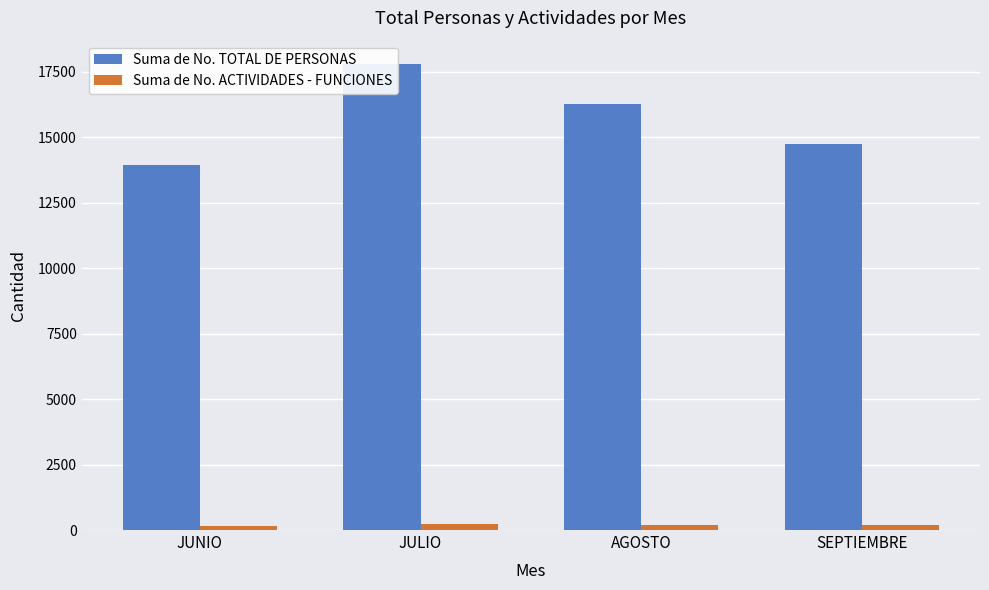

What is the label of the 2nd bar from the right?

AGOSTO